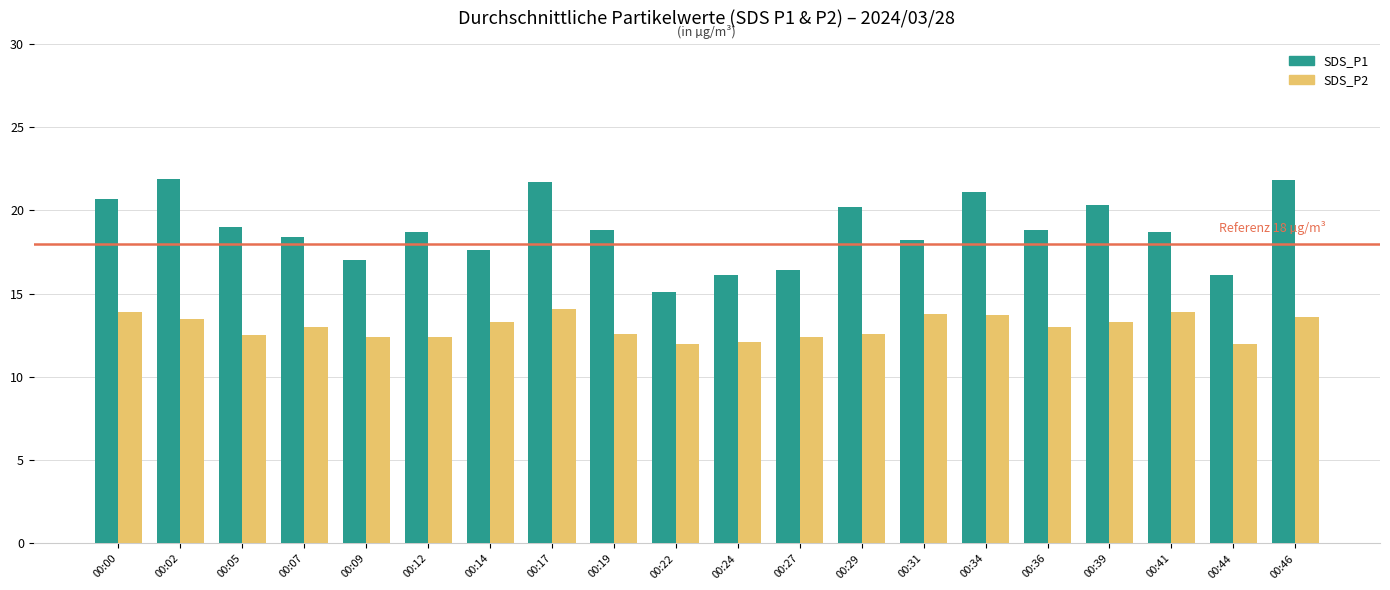

Which series has the largest range (max minus min)?

SDS_P1